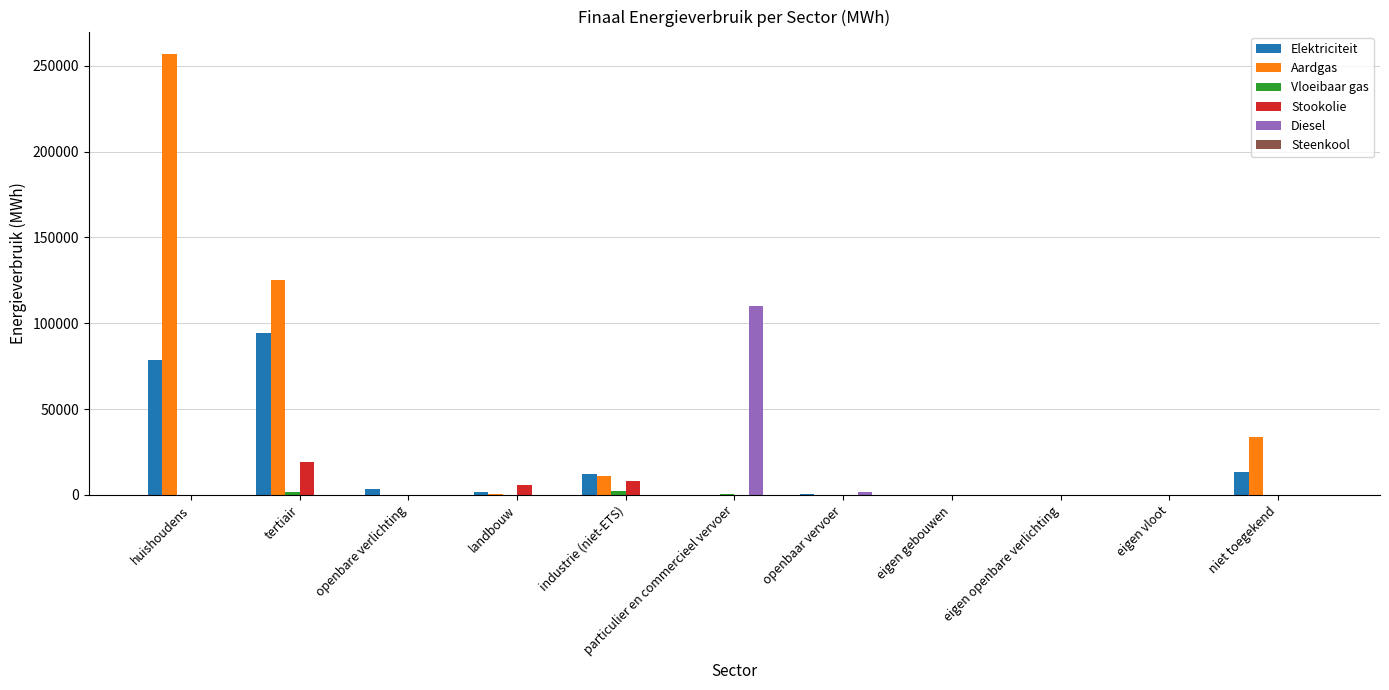

Which series changed the most between huishoudens and landbouw?

Aardgas